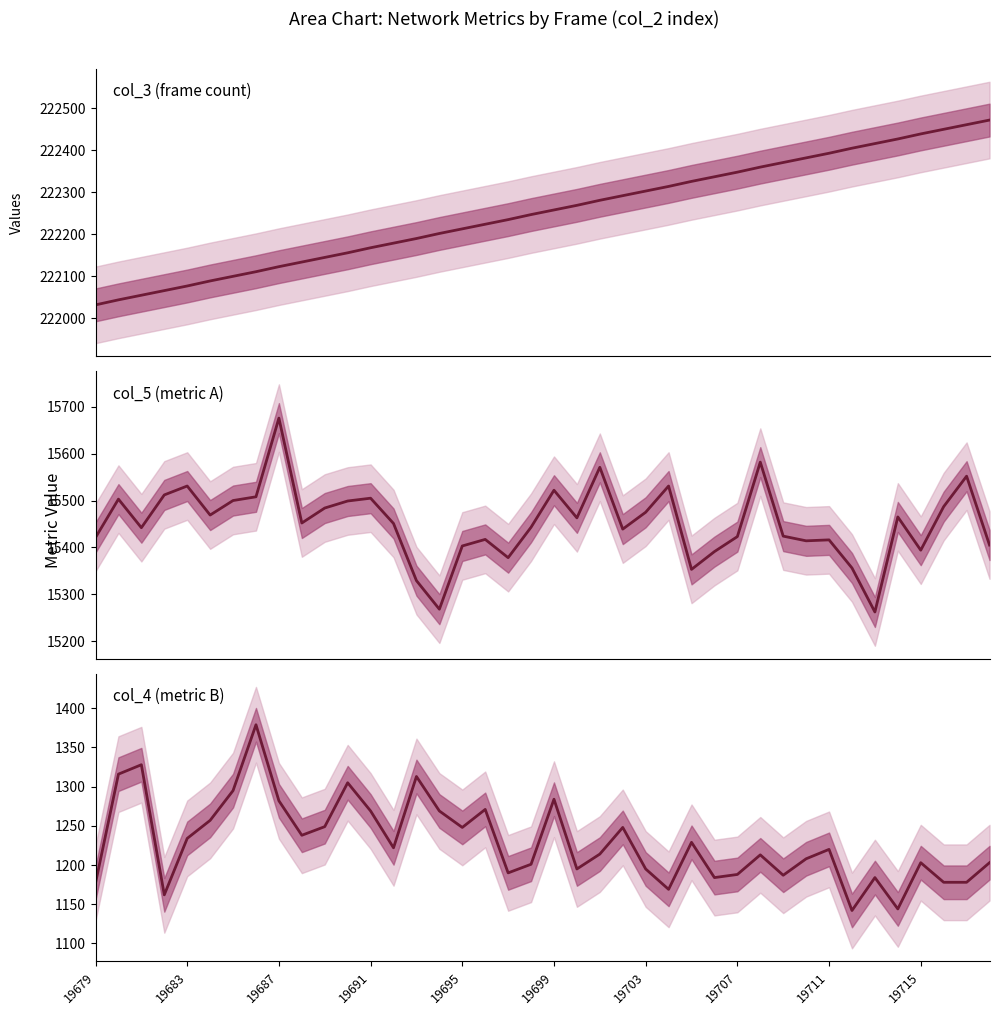

List the series in order of their peak value, highest first.

col_3, col_5, col_4